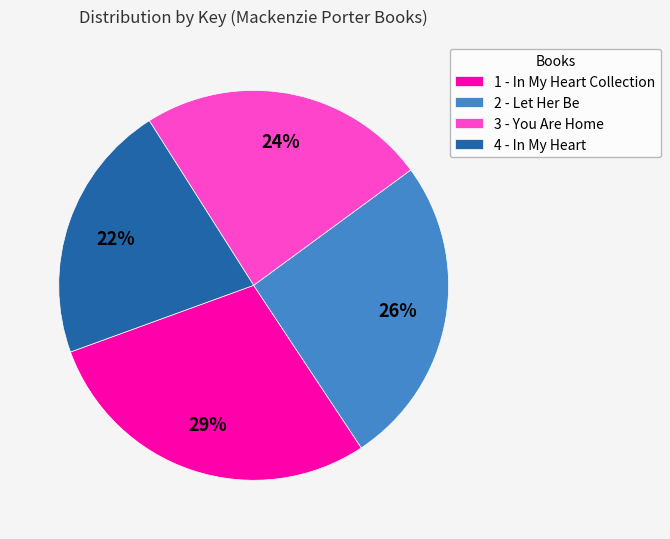

What is the largest slice in the pie chart?

1 - In My Heart Collection